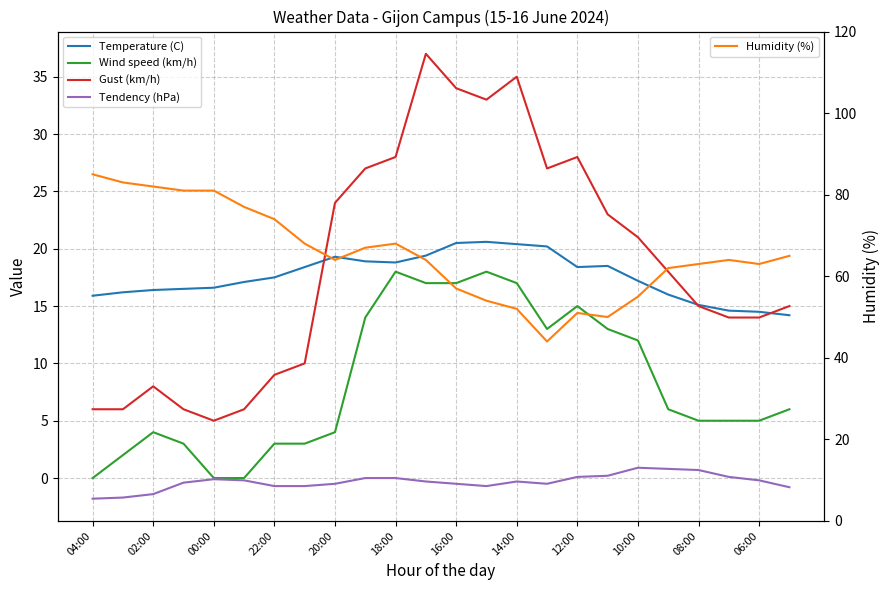

What position from the left is 15?

16